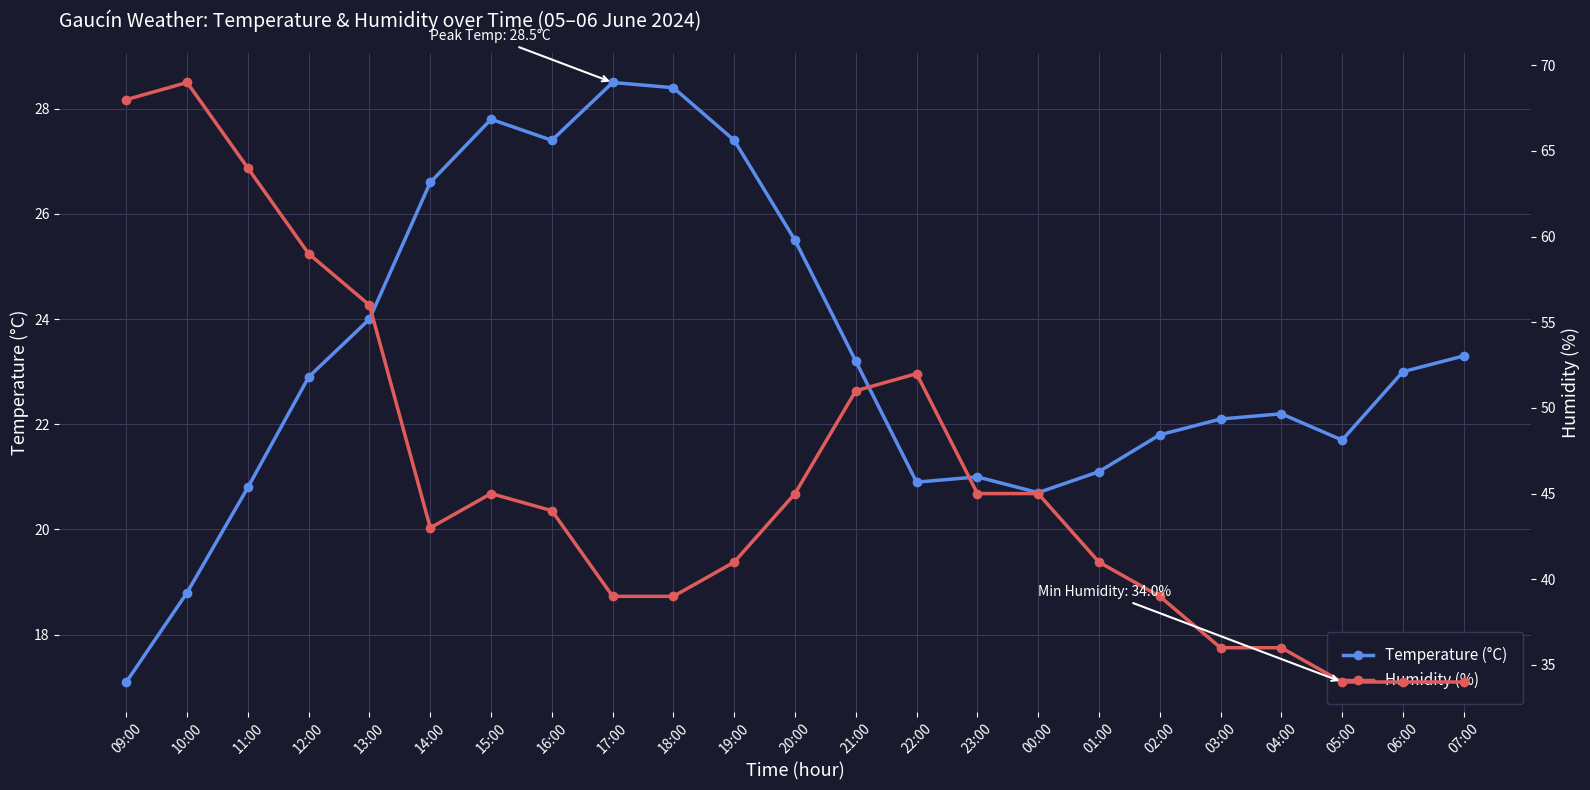

True or false: Humidity (%) and Temperature (°C) intersect in this chart.

False